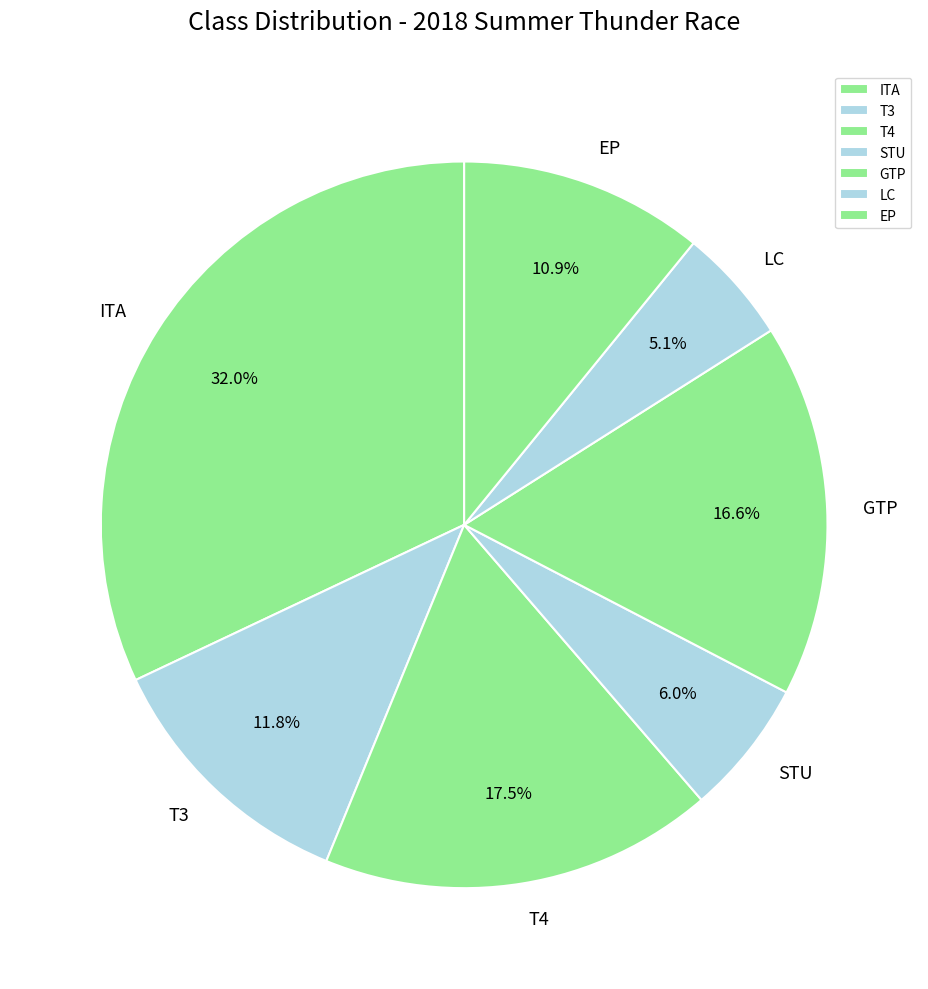

To the nearest percent, what is the average slice percentage?

14%